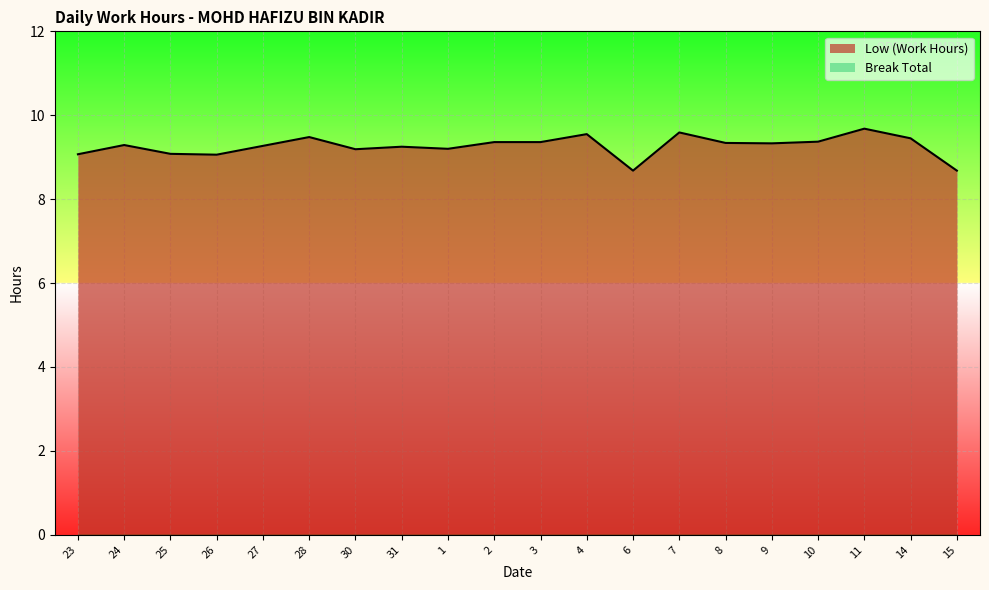

Count the number of categories in the chart.

20